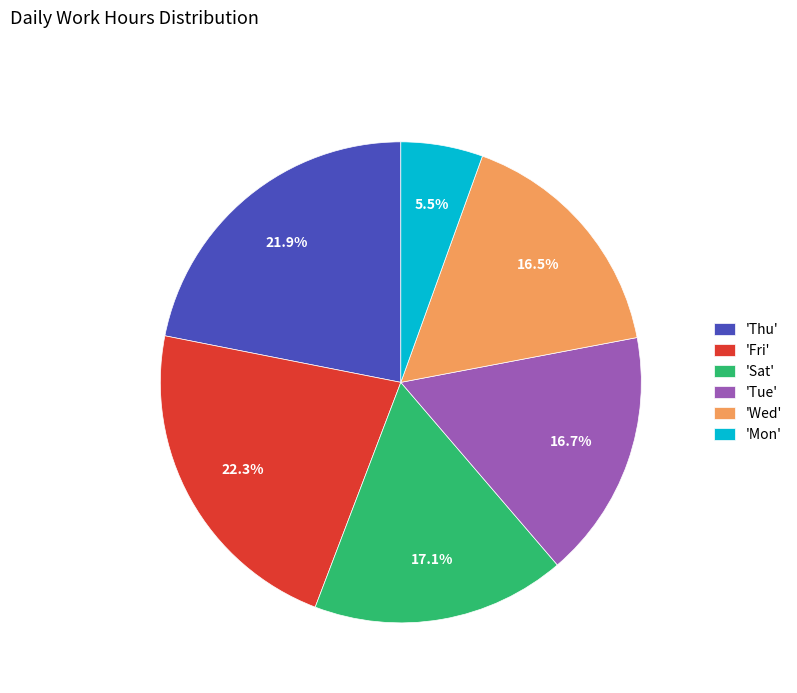

Which category has the smallest portion of the pie?

'Mon'